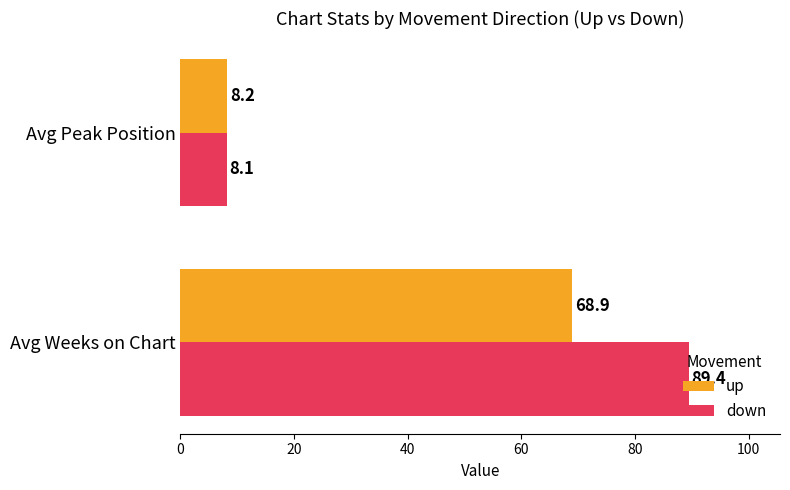

Rank the series by their average value, from highest to lowest.

down, up